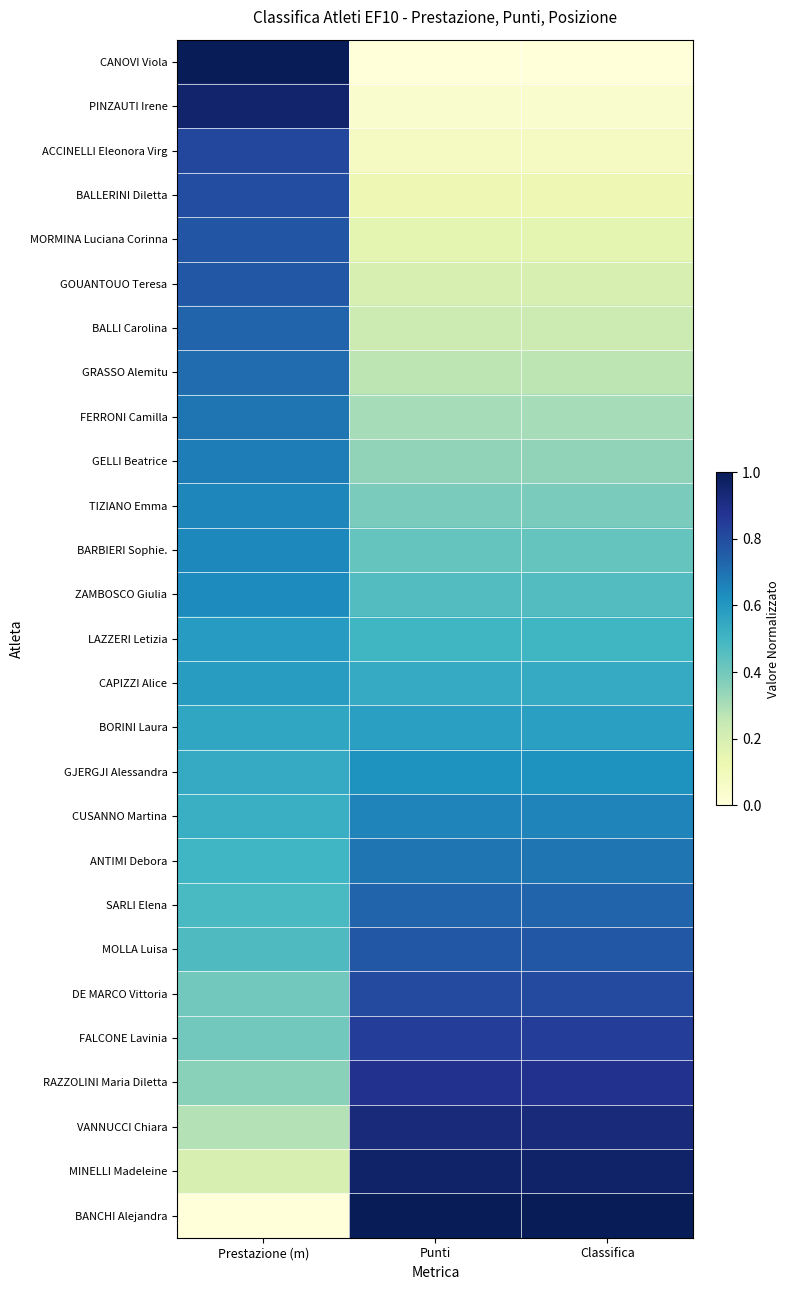

Which series has the largest range (max minus min)?

BANCHI Alejandra